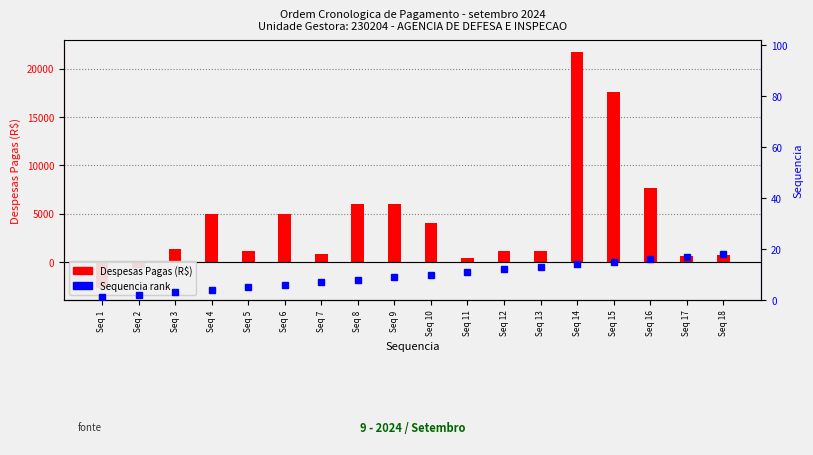

What is the approximate value of Sequencia rank at Seq 18?

18.0